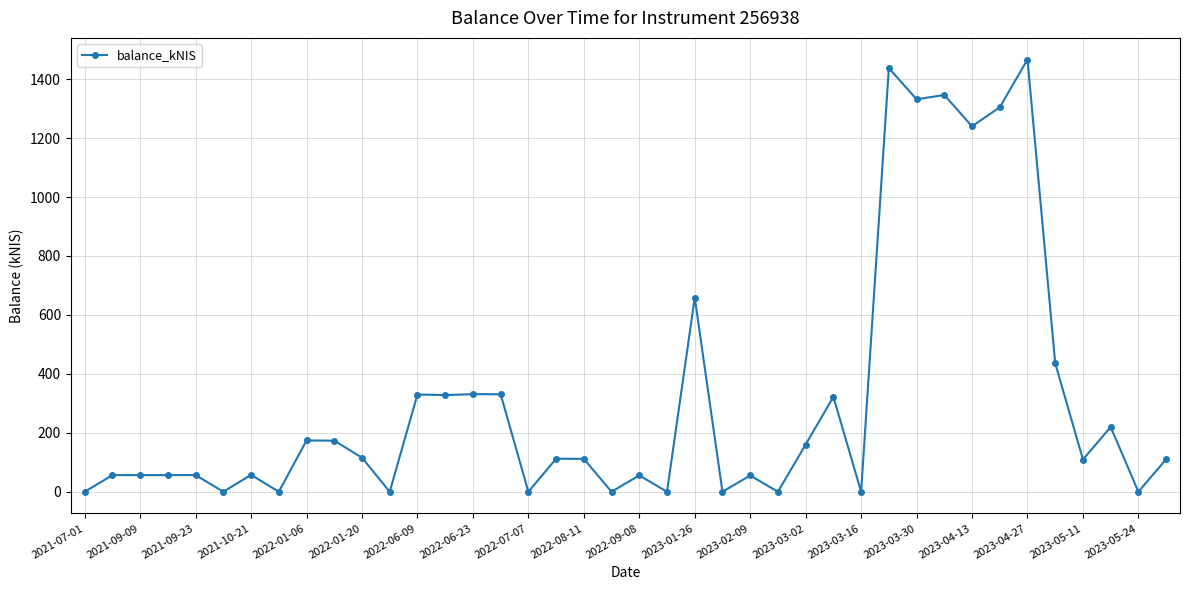

What is the difference between the second highest and minimum values?

1437.5